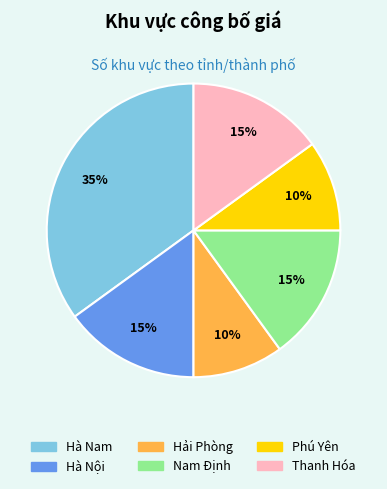

What is the largest slice in the pie chart?

Hà Nam